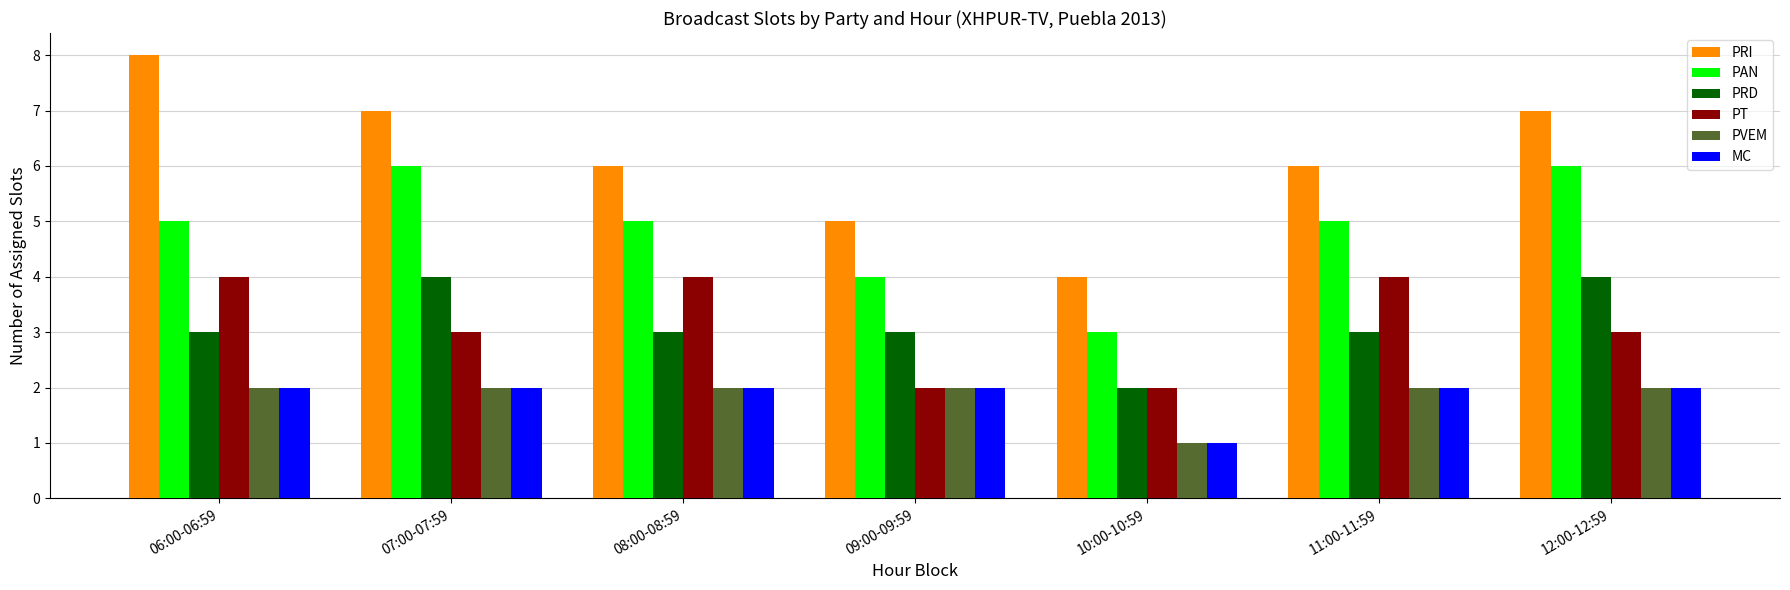

How many categories are shown in the chart?

7